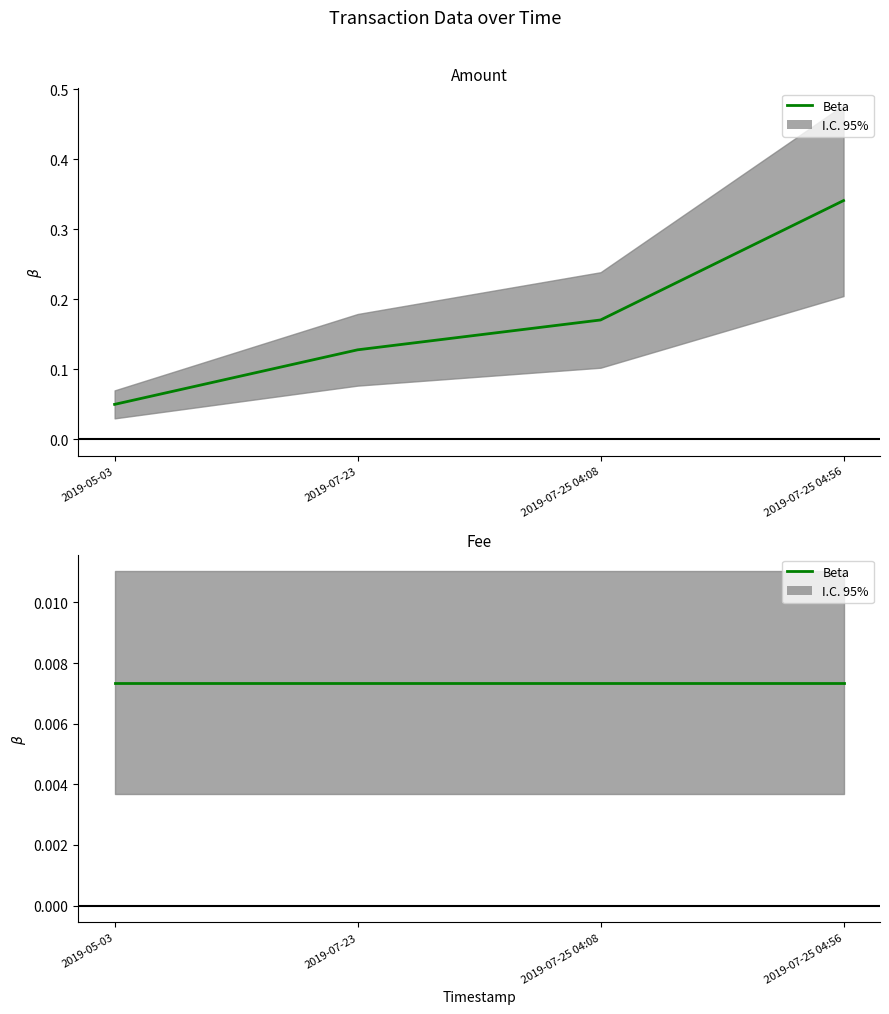

Which has a higher value, 2019-07-25 04:56 or 2019-05-03?

2019-07-25 04:56